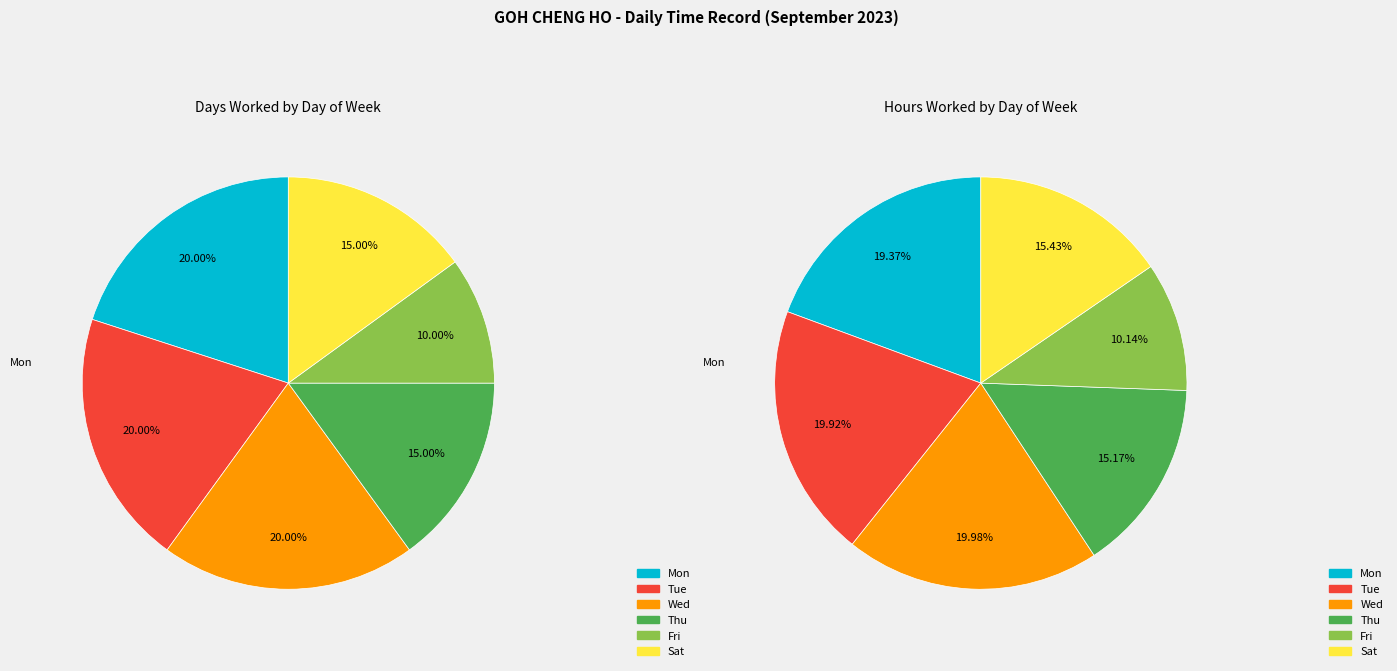

Between 14 and 2, which is larger?

14